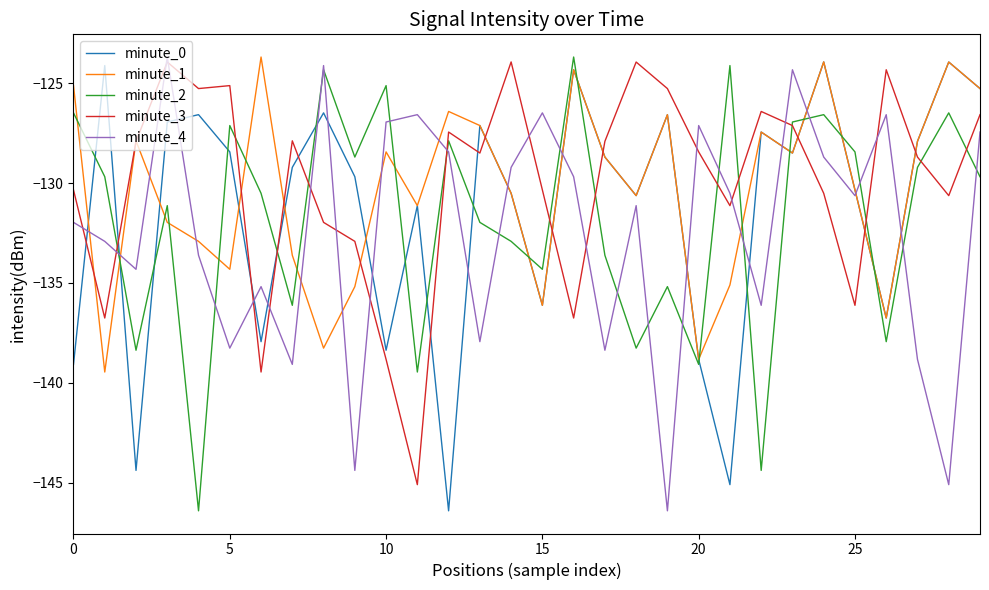

What is the difference between the second highest and minimum values in the minute_4 series?

22.3